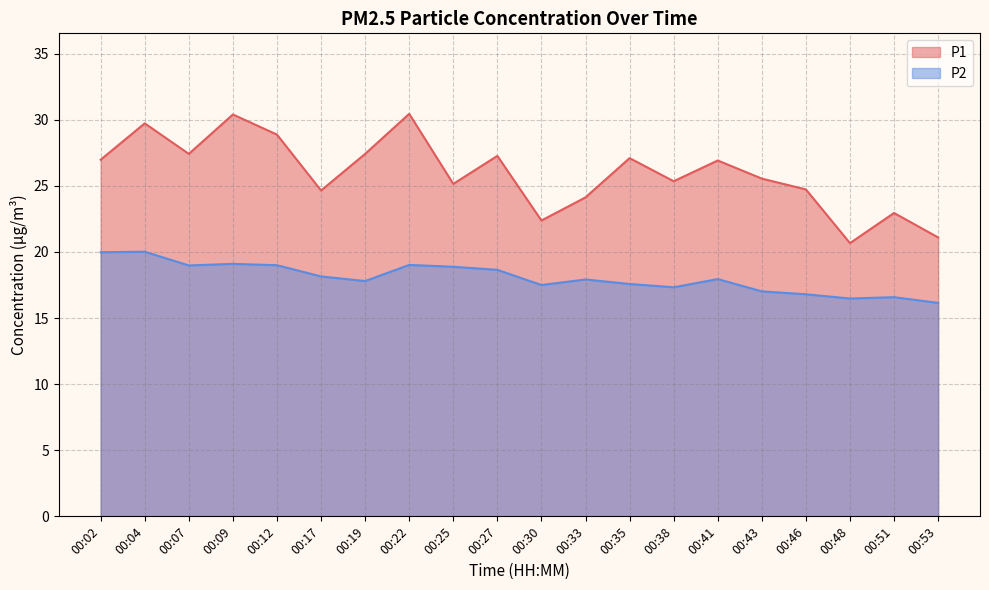

How many lines are shown in the chart?

2